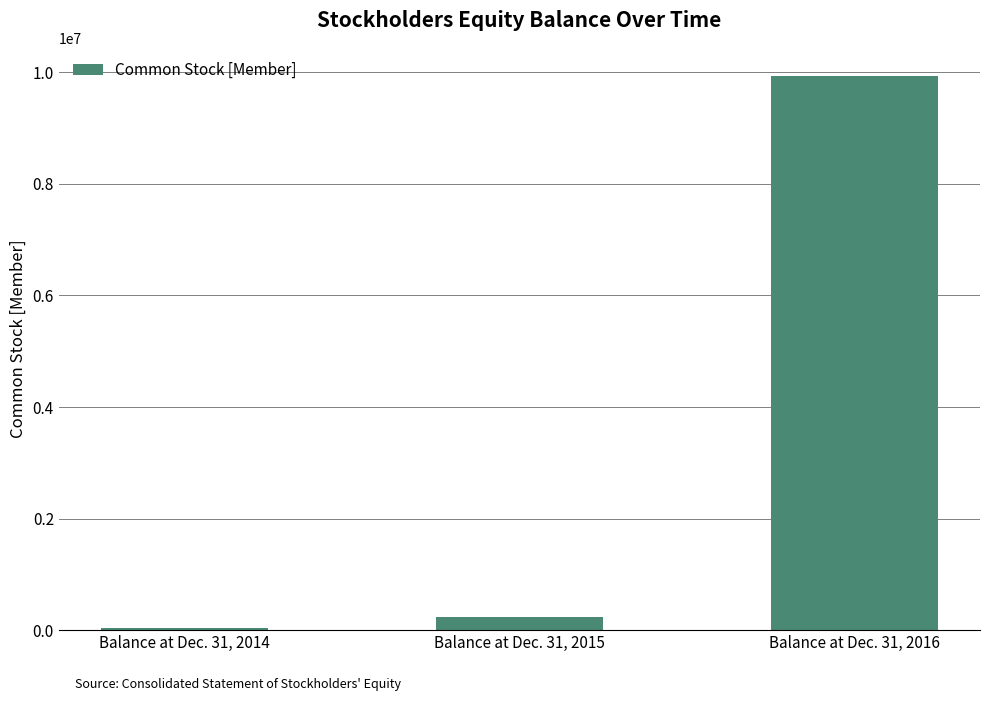

What is the change in value from Balance at Dec. 31, 2014 to Balance at Dec. 31, 2015?

+210475